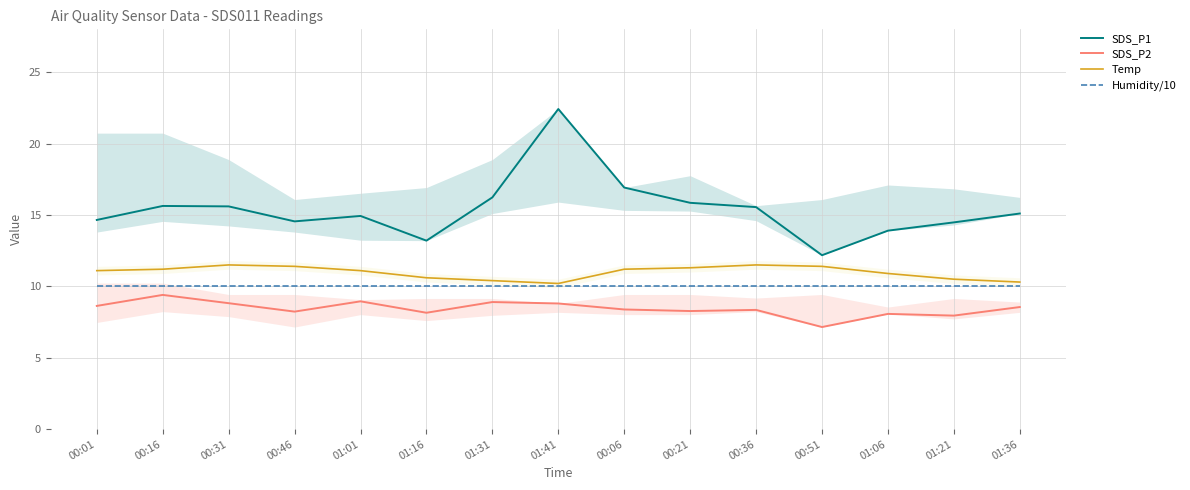

Is it true that SDS_P2 equals 8.9 at 01:01?

True